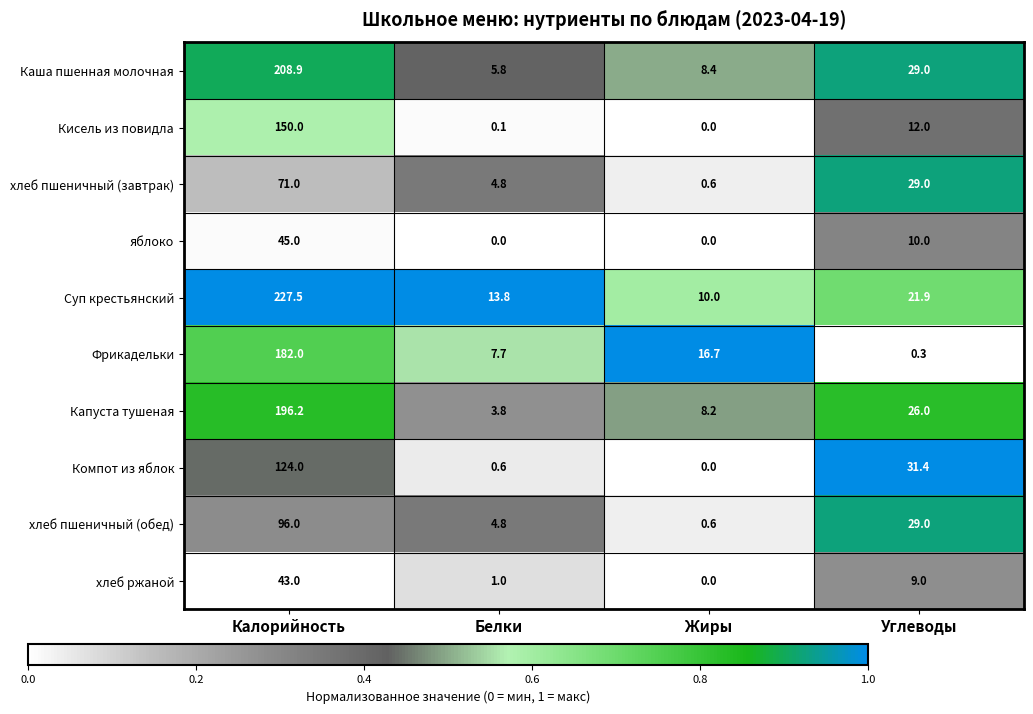

Count the number of data series in this chart.

10